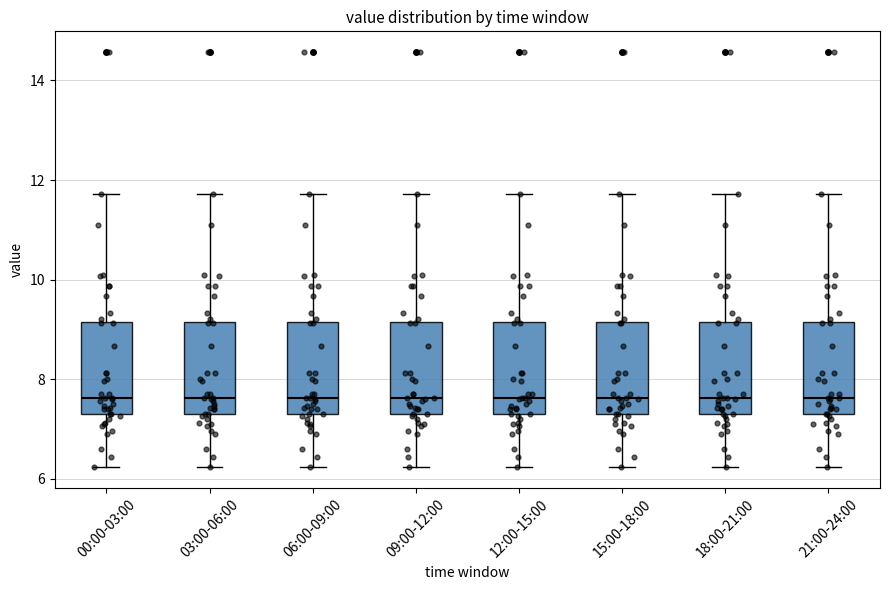

Reading left to right, transcribe this box plot: for each box, give where its median line is, the range the box spans, and where its two whiskers end, as read against the y-axis. The values are not printed on the chart, so give them approximately, as read against the axis.

00:00-03:00: median 7.6, box 7.2 to 9.2, whiskers 6.2 to 11.8
03:00-06:00: median 7.6, box 7.2 to 9.2, whiskers 6.2 to 11.8
06:00-09:00: median 7.6, box 7.2 to 9.2, whiskers 6.2 to 11.8
09:00-12:00: median 7.6, box 7.2 to 9.2, whiskers 6.2 to 11.8
12:00-15:00: median 7.6, box 7.2 to 9.2, whiskers 6.2 to 11.8
15:00-18:00: median 7.6, box 7.2 to 9.2, whiskers 6.2 to 11.8
18:00-21:00: median 7.6, box 7.2 to 9.2, whiskers 6.2 to 11.8
21:00-24:00: median 7.6, box 7.2 to 9.2, whiskers 6.2 to 11.8